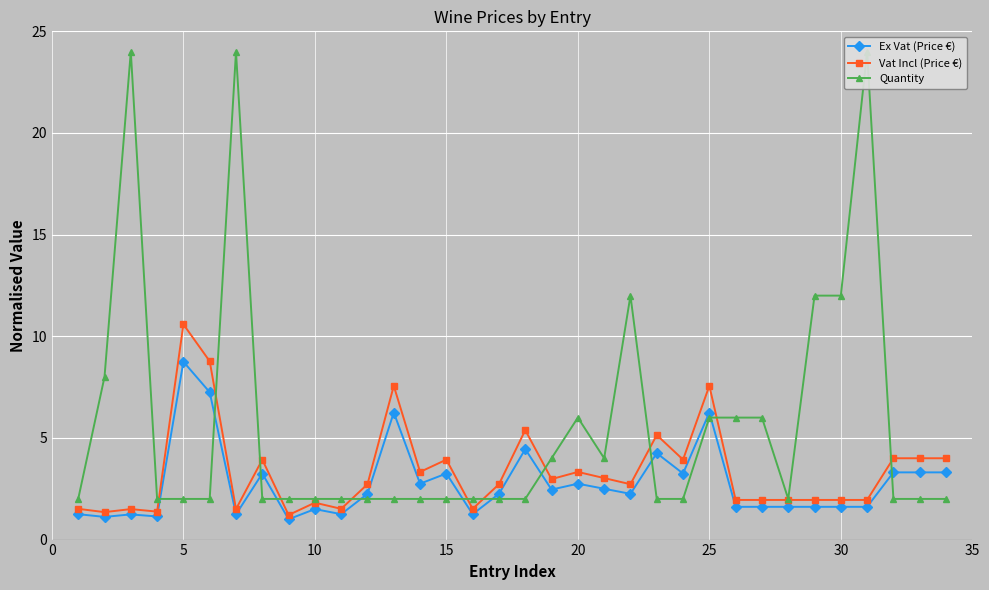

Is it true that Ex Vat (Price €) equals 4.3 at 15?

False